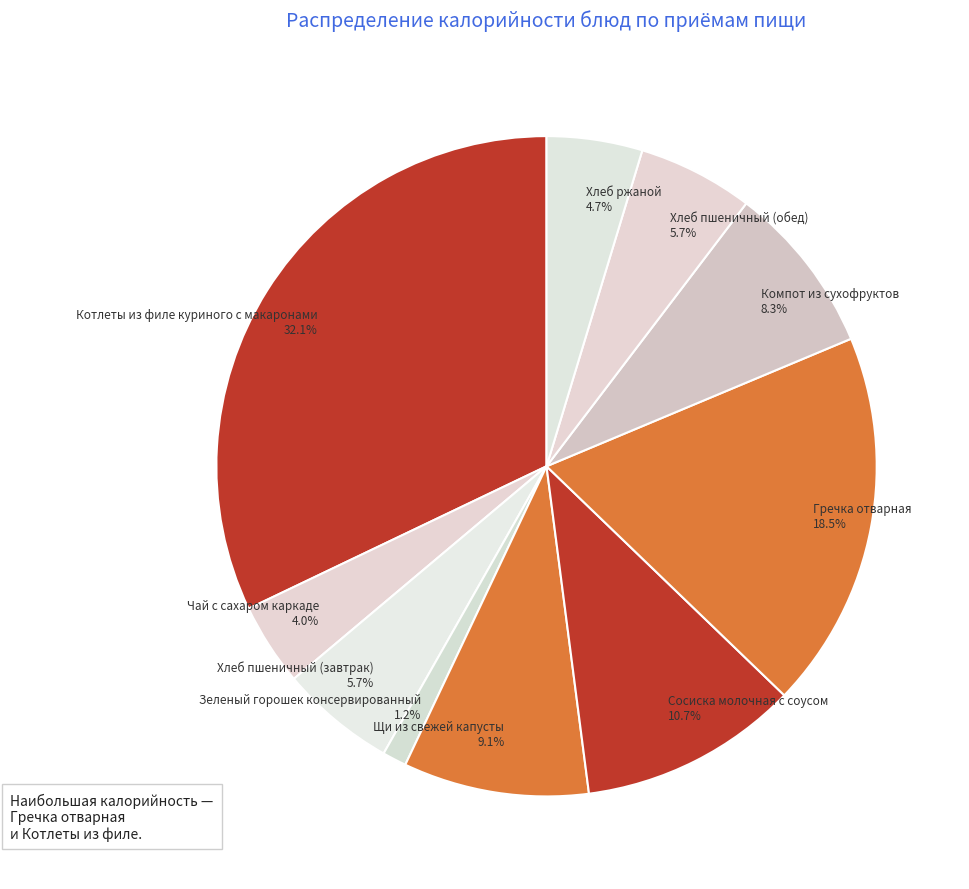

How many slices are in this pie chart?

10